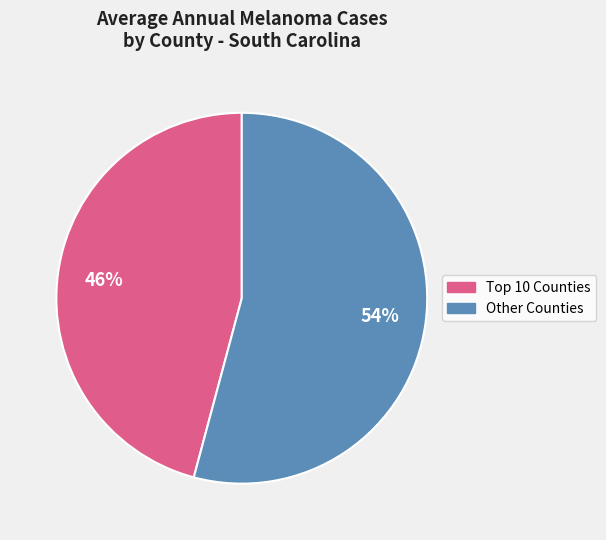

Is there a majority slice in this chart?

Yes